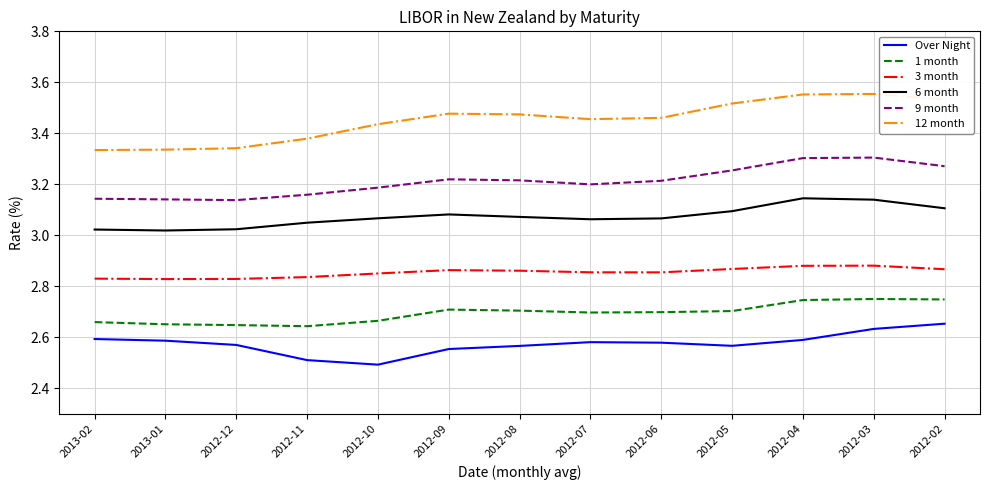

Which series has the largest total across all categories?

12 month